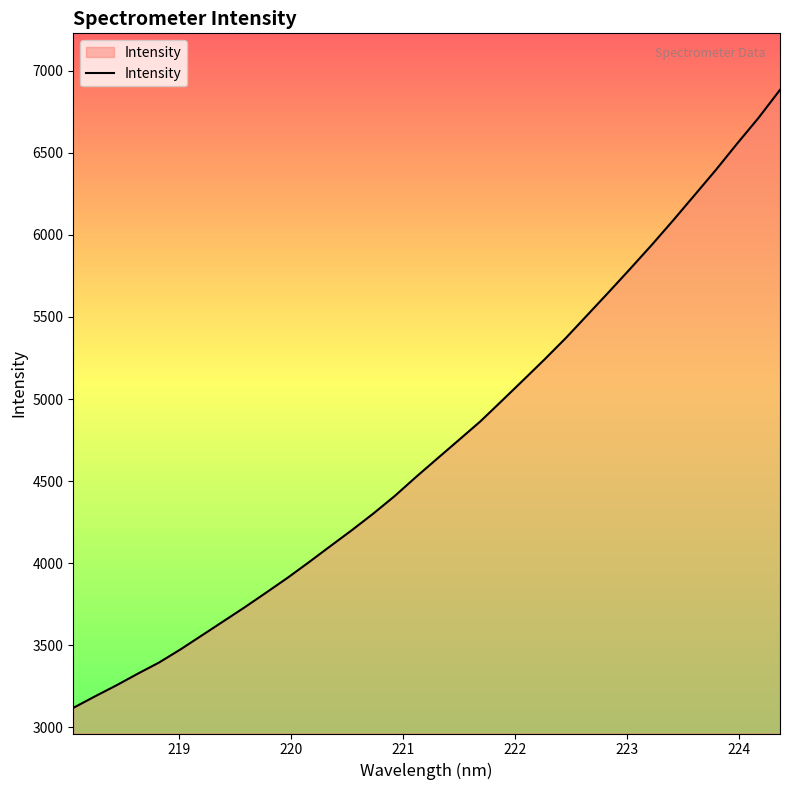

What is the smallest value displayed?

3119.2